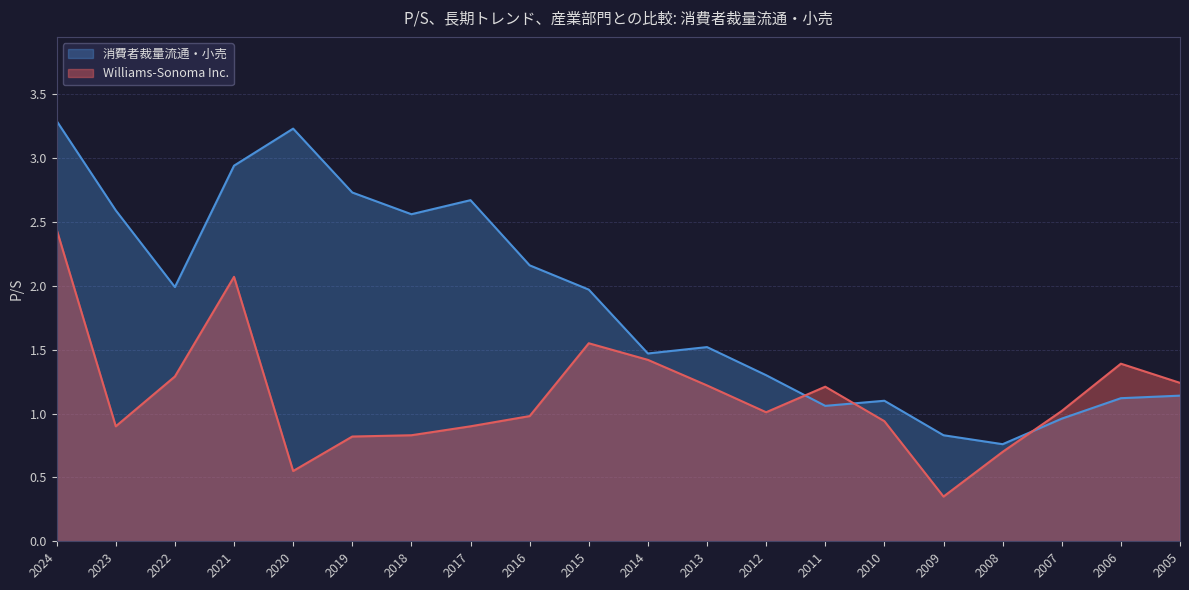

Which label corresponds to the smallest value in the chart?

2009